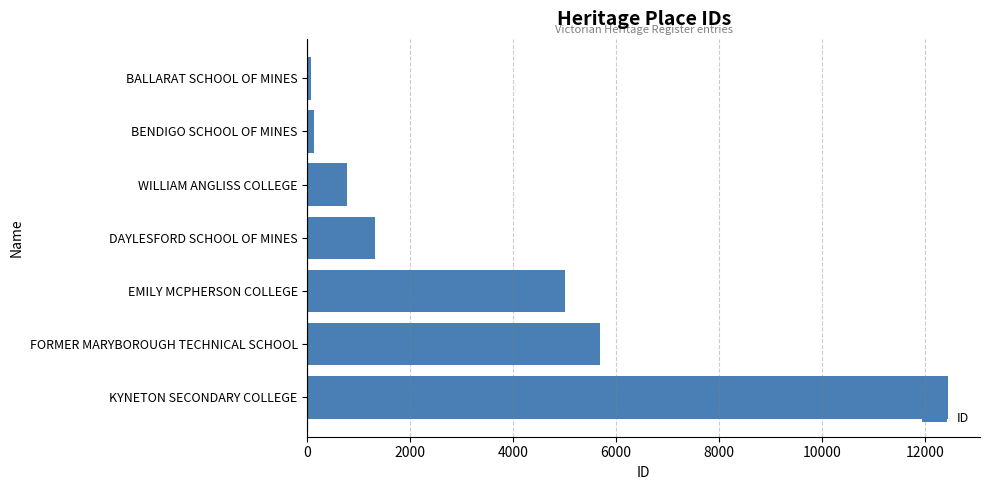

What is the sum of all values?

25421